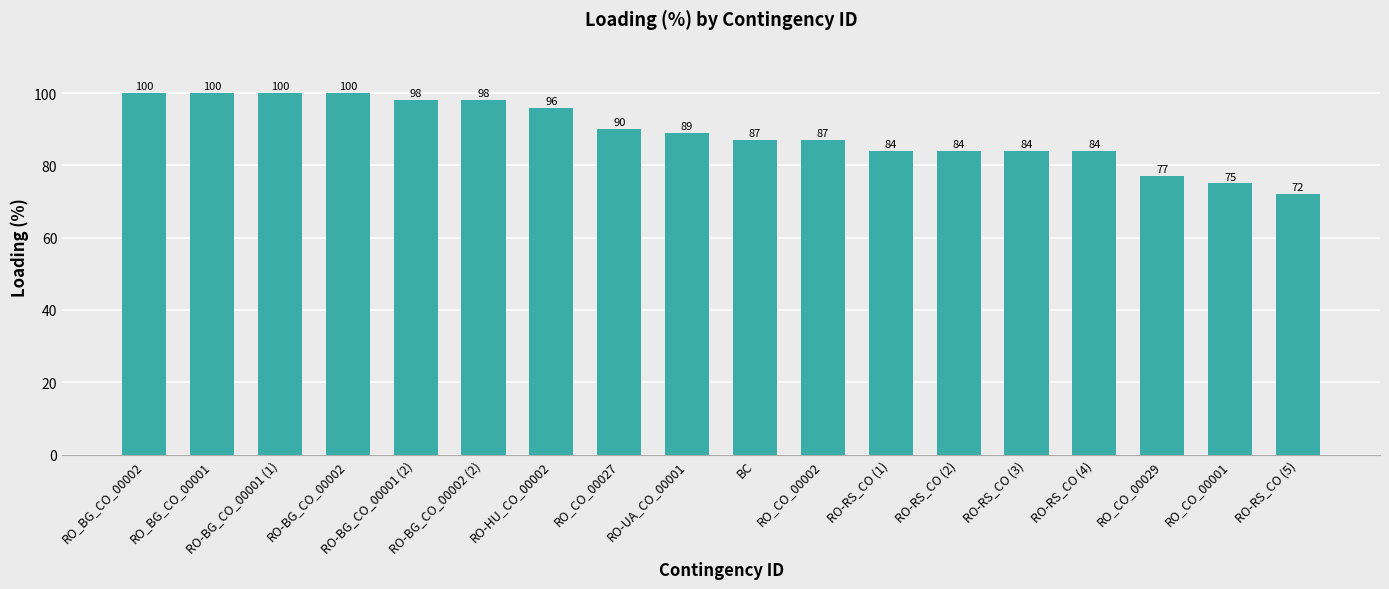

Reading right to left, what are all the values shown in this chart?

72	75	77	84	84	84	84	87	87	89	90	96	98	98	100	100	100	100